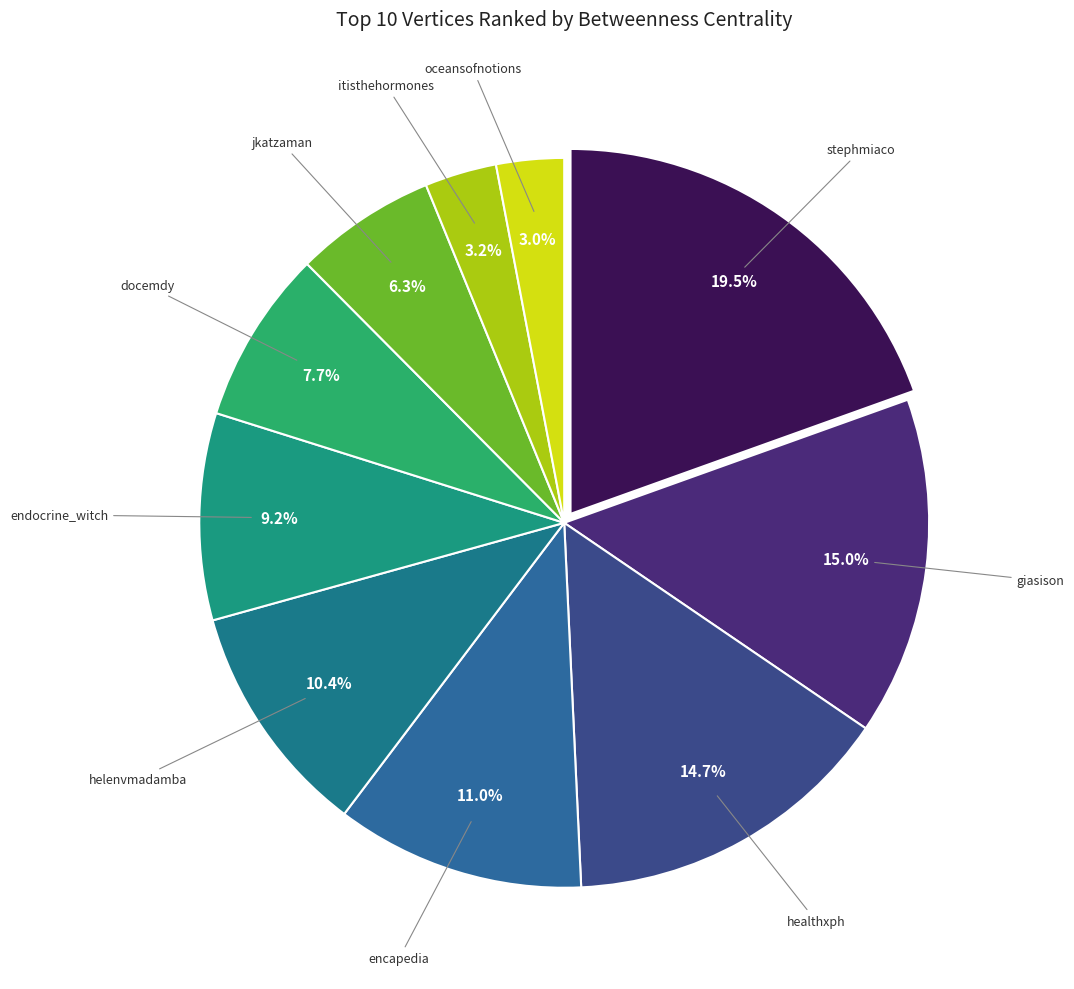

How many segments does this pie chart have?

10